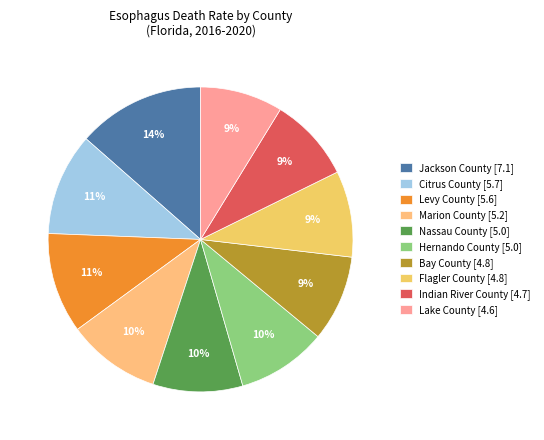

Is there a majority slice in this chart?

No